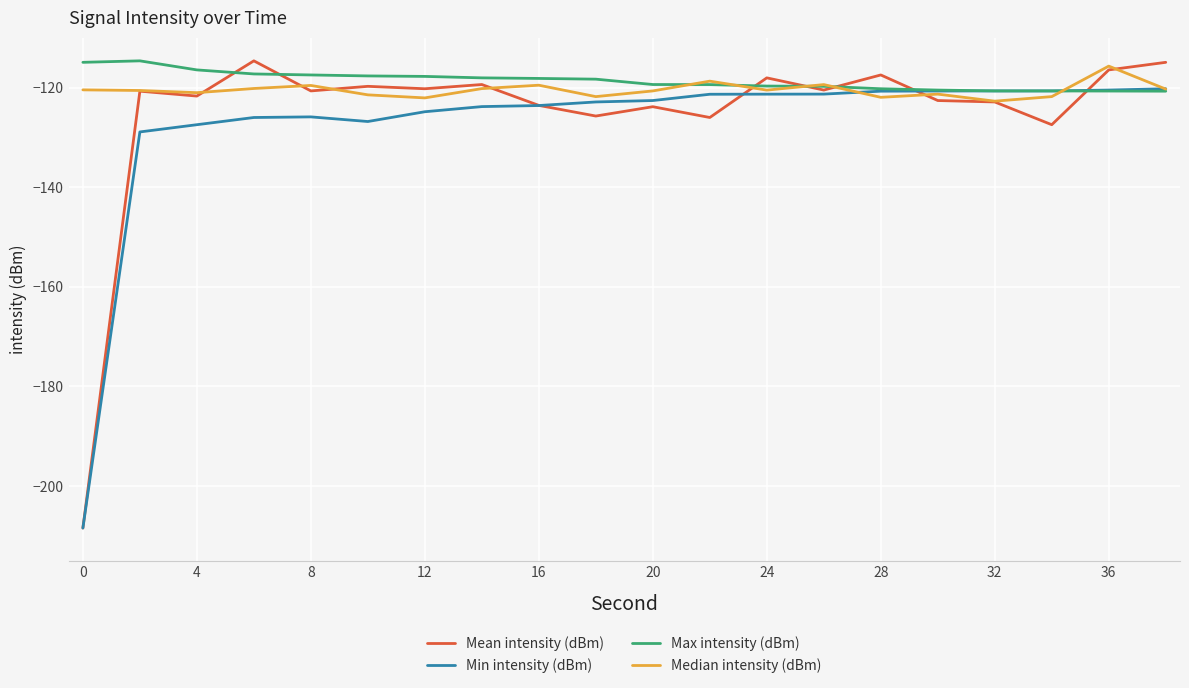

What is the minimum value for Max intensity (dBm)?

-120.7